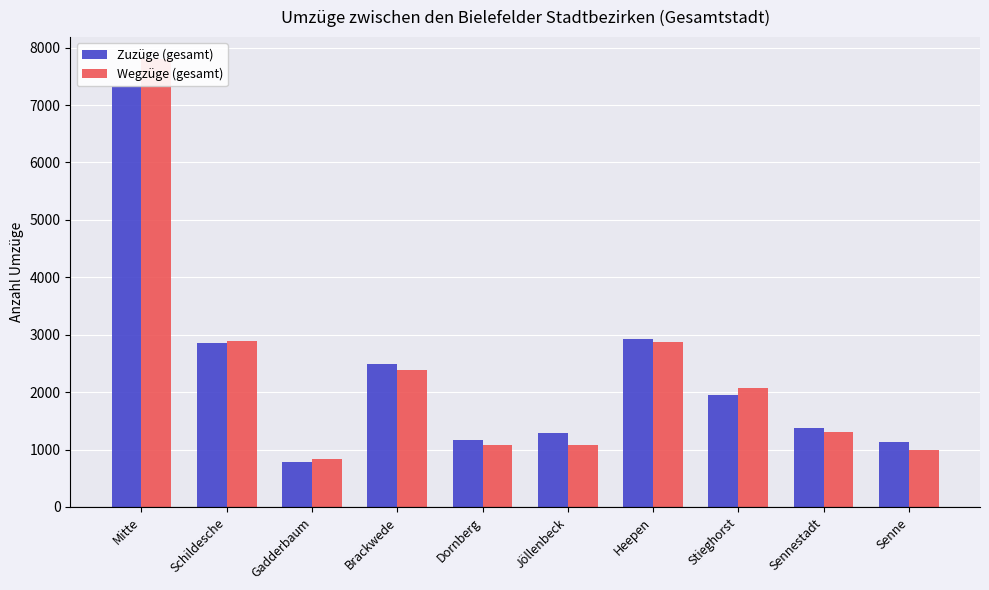

What is the sum of the Wegzüge (gesamt) values at Schildesche and Dornberg?

3962